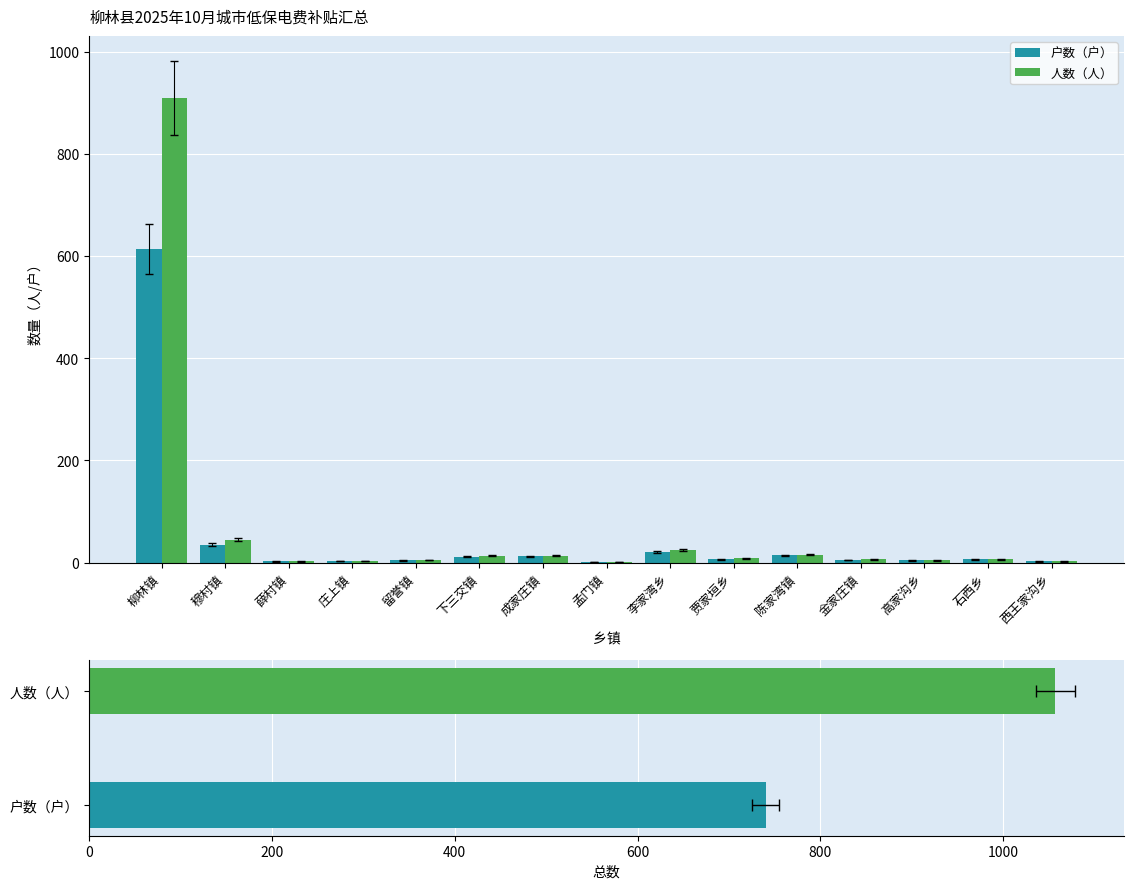

The 户数（户） series shows 8 at 贾家垣乡. True or false?

False